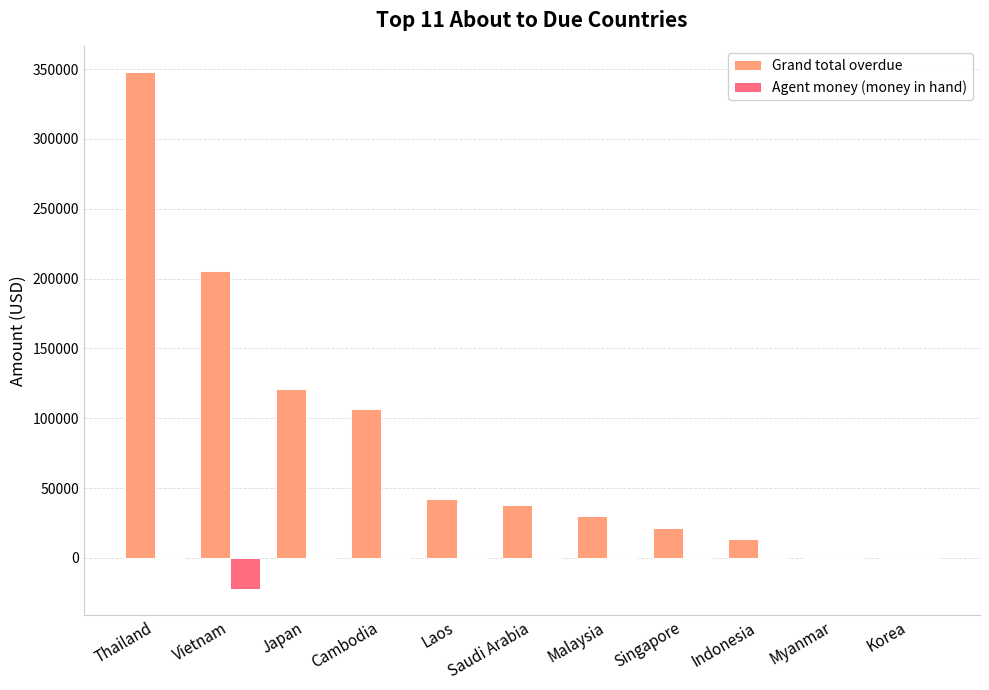

Is the value of Grand total overdue at Singapore greater than the value of Agent money (money in hand) at Thailand?

Yes